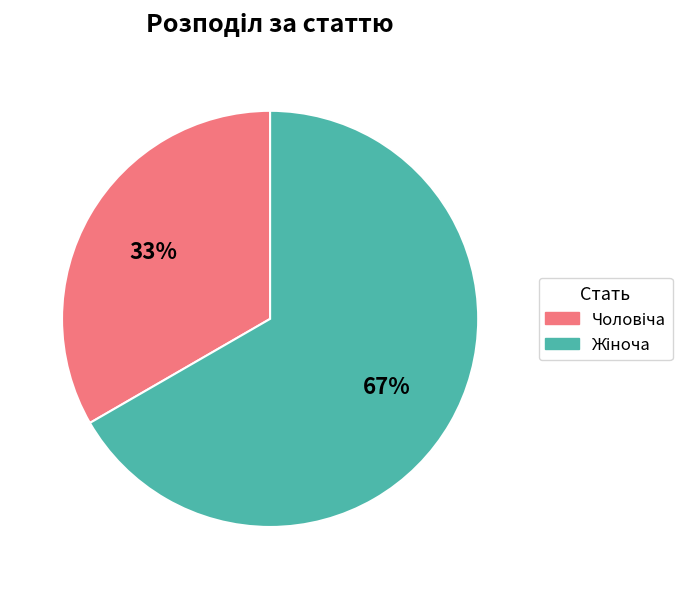

Does any single category account for the majority?

Yes